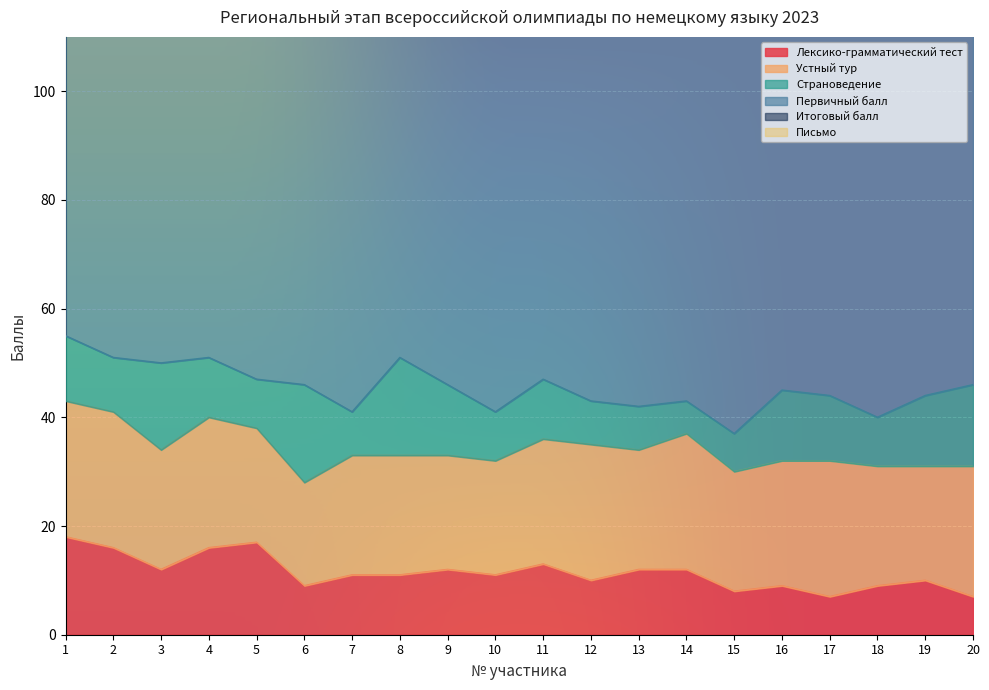

In Итоговый балл, how many points are higher than both neighbors (excluding endpoints)?

4